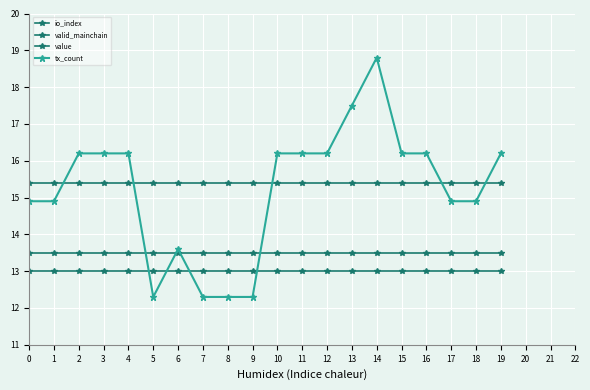

Between 1 and 10, which series saw the biggest shift?

tx_count